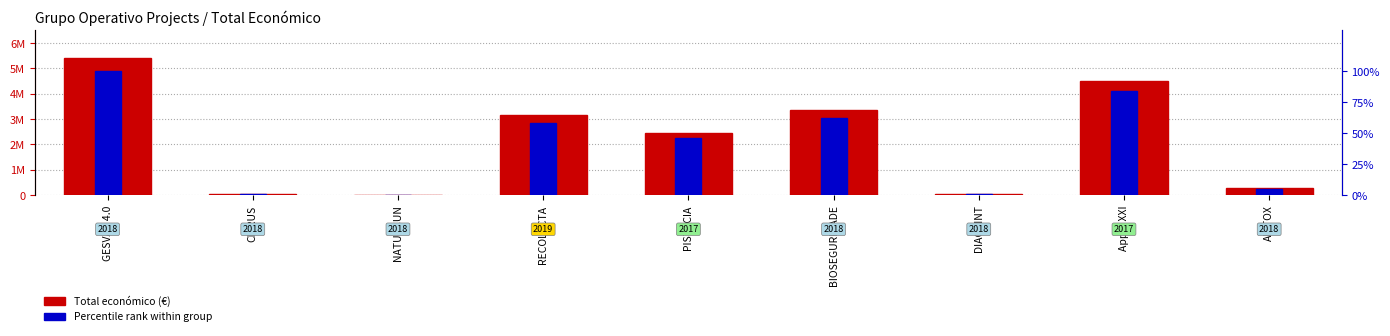

Reading left to right, extract all data points from this chart.

Total económico (€): 5390598.0	46300.0	19478.0	3142086.0	2464572.0	3342252.0	37924.0	4520649.0	271552.0
Percentile rank within group: 100.0	0.9	0.4	58.3	45.7	62.0	0.7	83.9	5.0